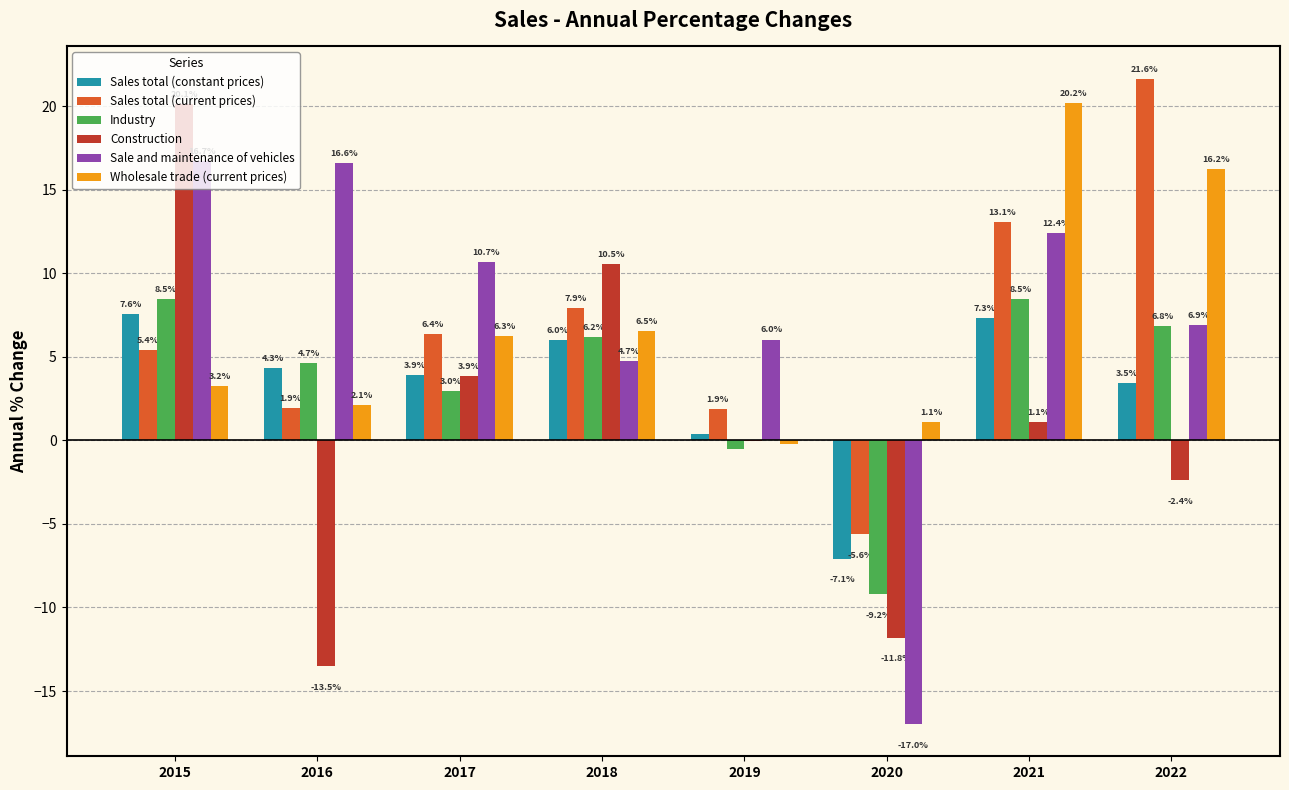

At which category is the sum across all series the highest?

2021